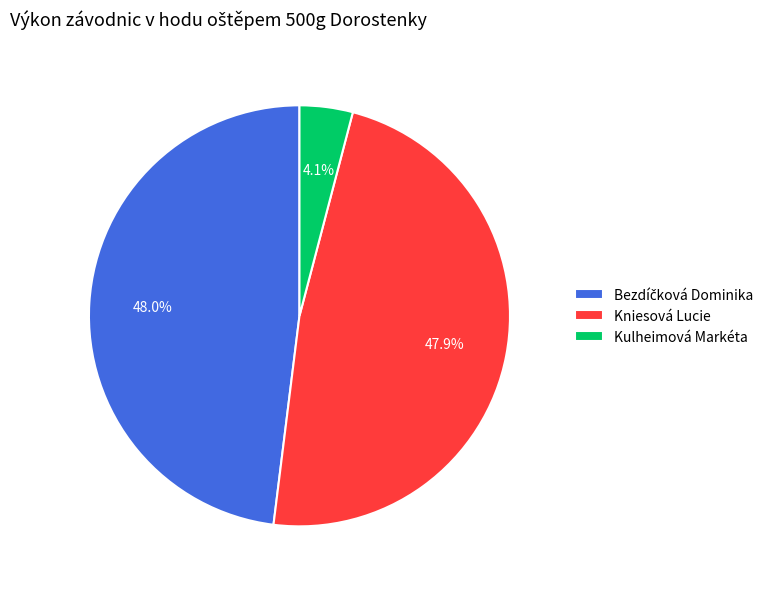

Is there a majority slice in this chart?

No